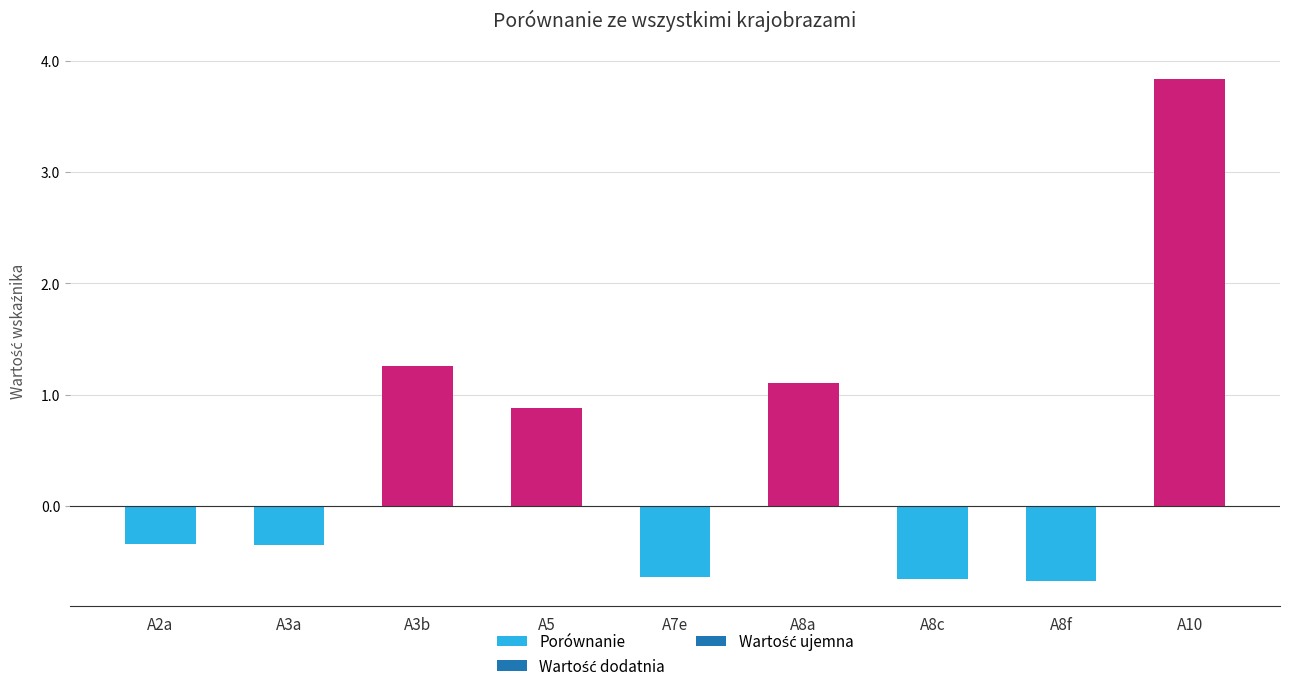

Which has a higher value, A2a or A8a?

A8a